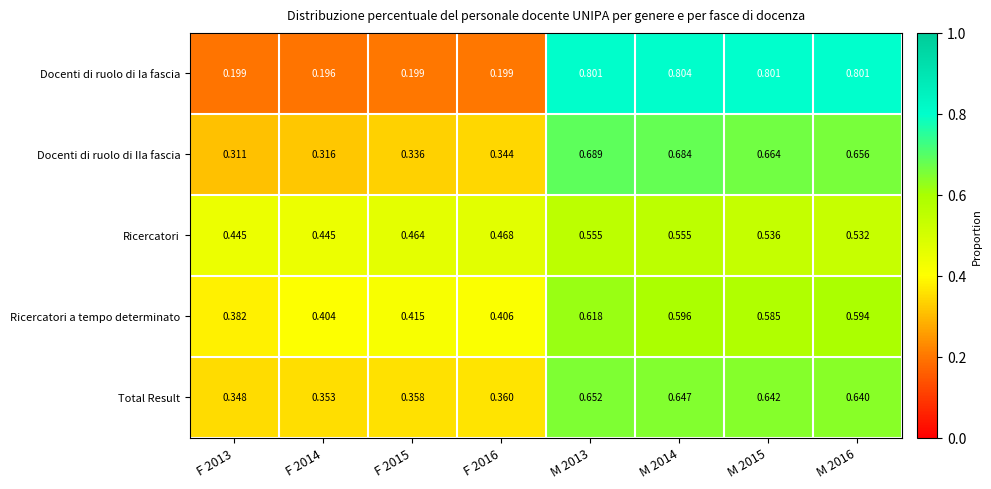

Is the value of Total Result at M 2016 greater than the value of Ricercatori at F 2013?

Yes